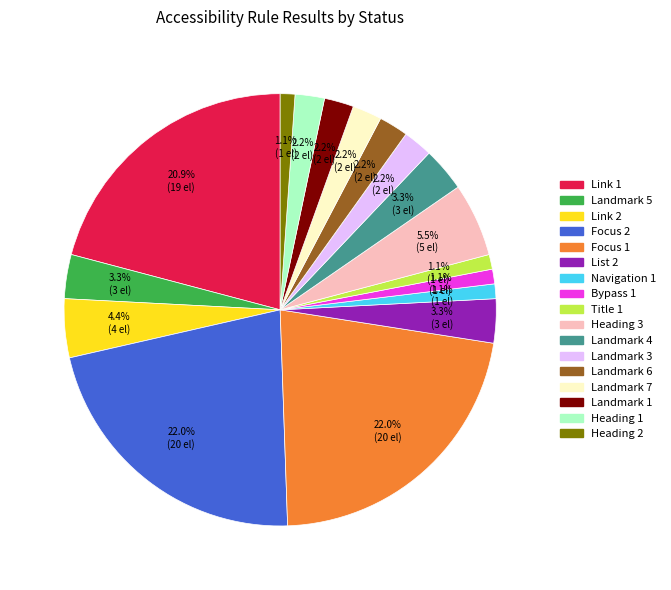

Do Focus 1 and Link 2 together represent more than half of the pie?

No